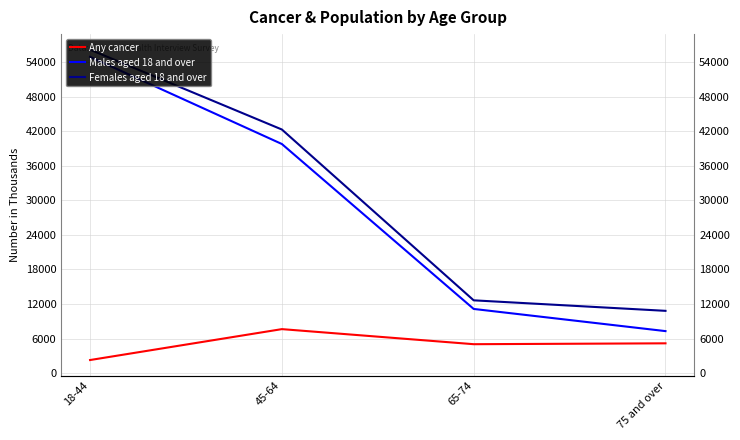

What is the total value across all series at 45-64?

89667